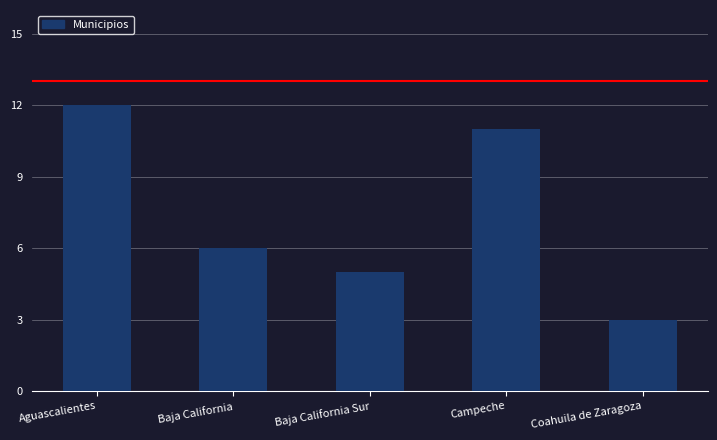

At which label does the data first exceed 6?

Aguascalientes